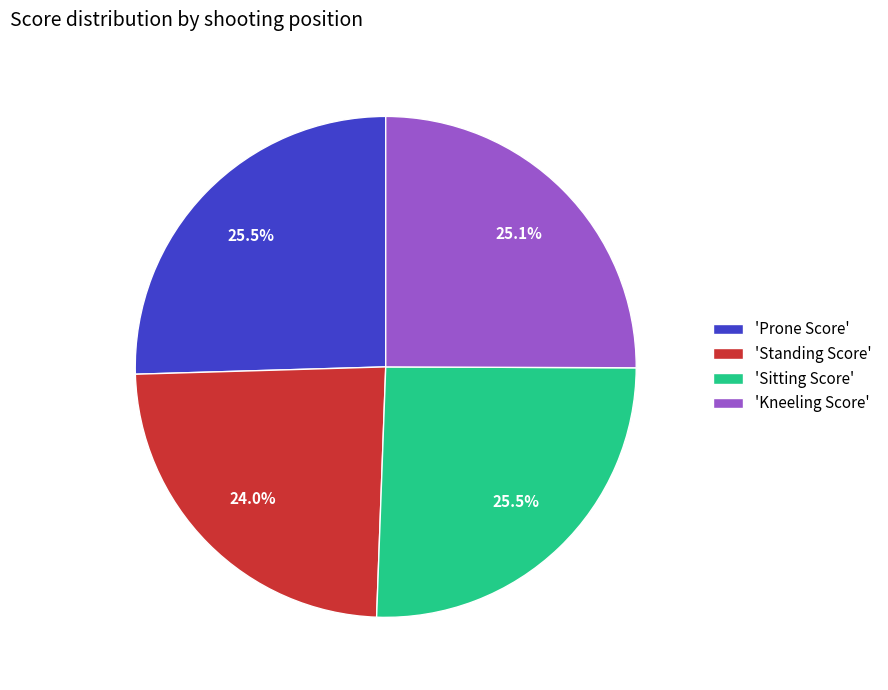

Is there any slice that represents more than half of the pie?

No